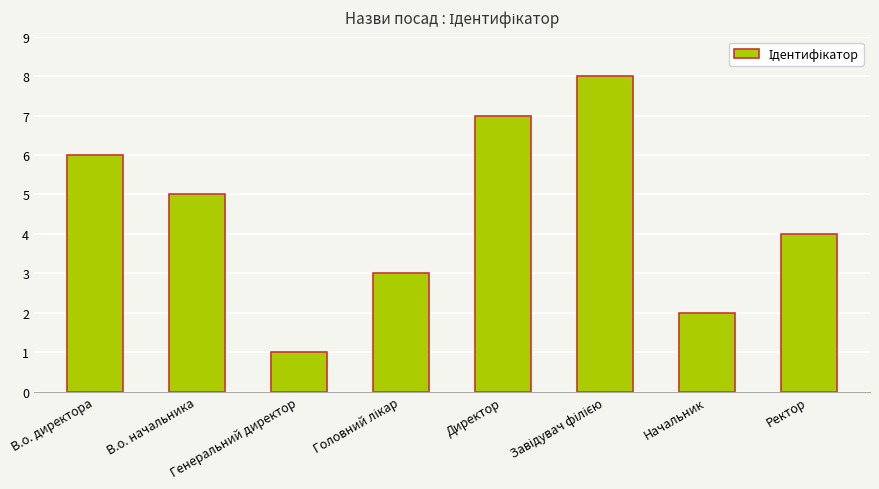

How many bars are there in total?

8